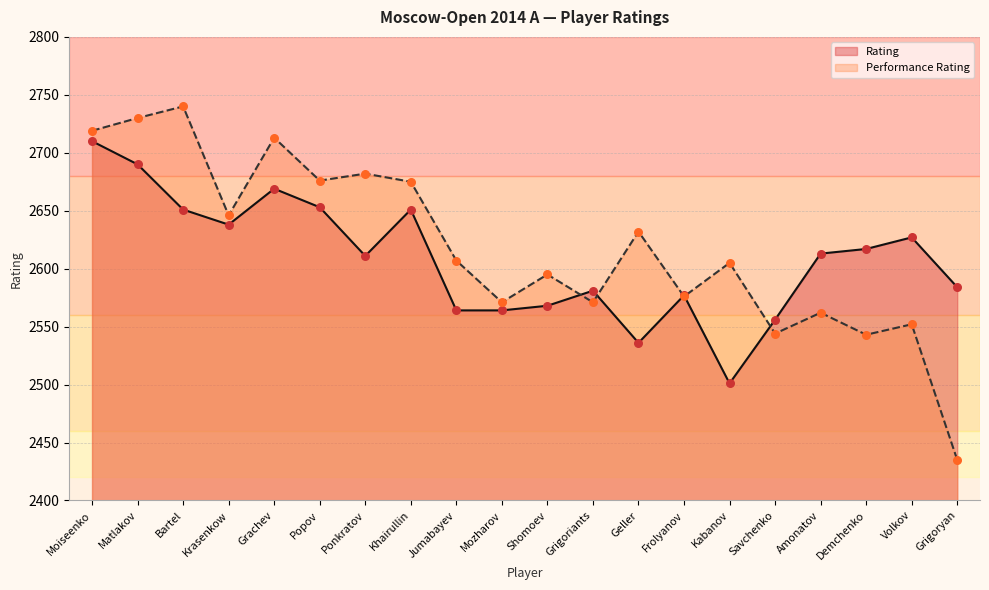

Which series contains the lowest Y value?

Performance Rating